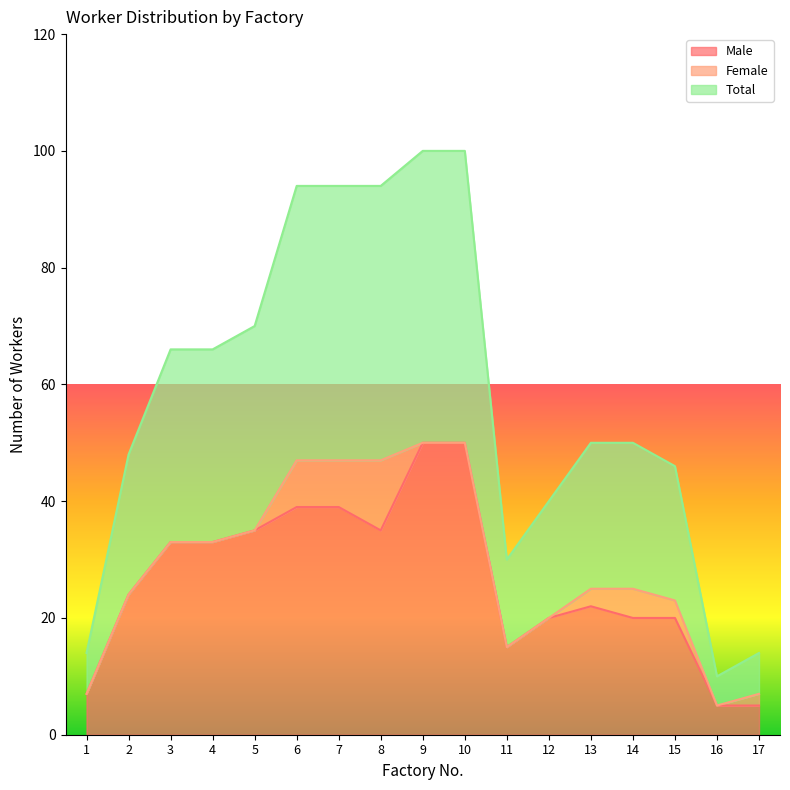

True or false: Male has a value of 11 at 15.

False